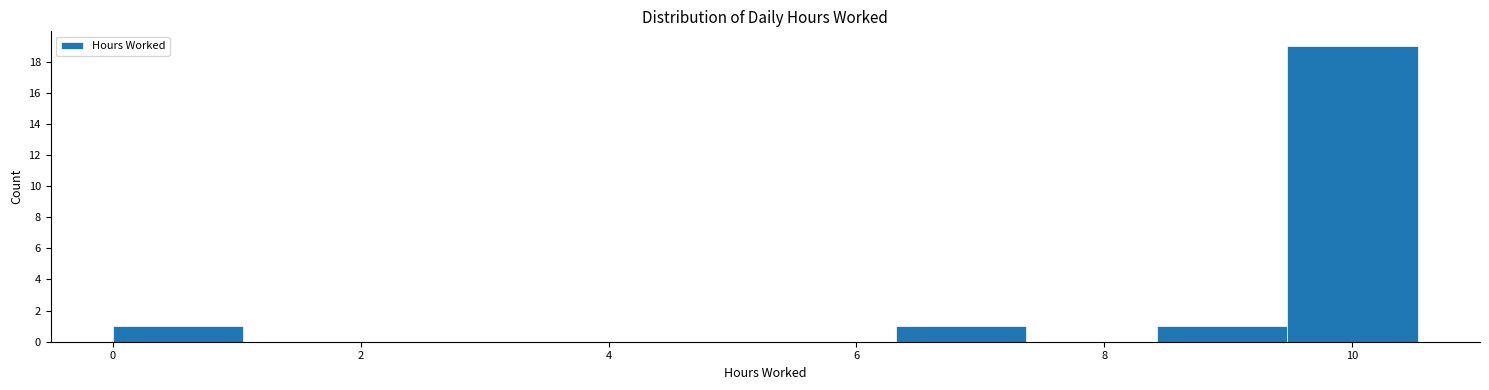

Reading left to right, list every bar in this chart as the range it spans on the x-axis followed by its height. Neither the bar edges nor the heights are printed on the chart, so give them approximately, as read against the axes.

0.0 to 1.0: 1
1.0 to 2.2: 0
2.2 to 3.2: 0
3.2 to 4.2: 0
4.2 to 5.2: 0
5.2 to 6.4: 0
6.4 to 7.4: 1
7.4 to 8.4: 0
8.4 to 9.4: 1
9.4 to 10.6: 19